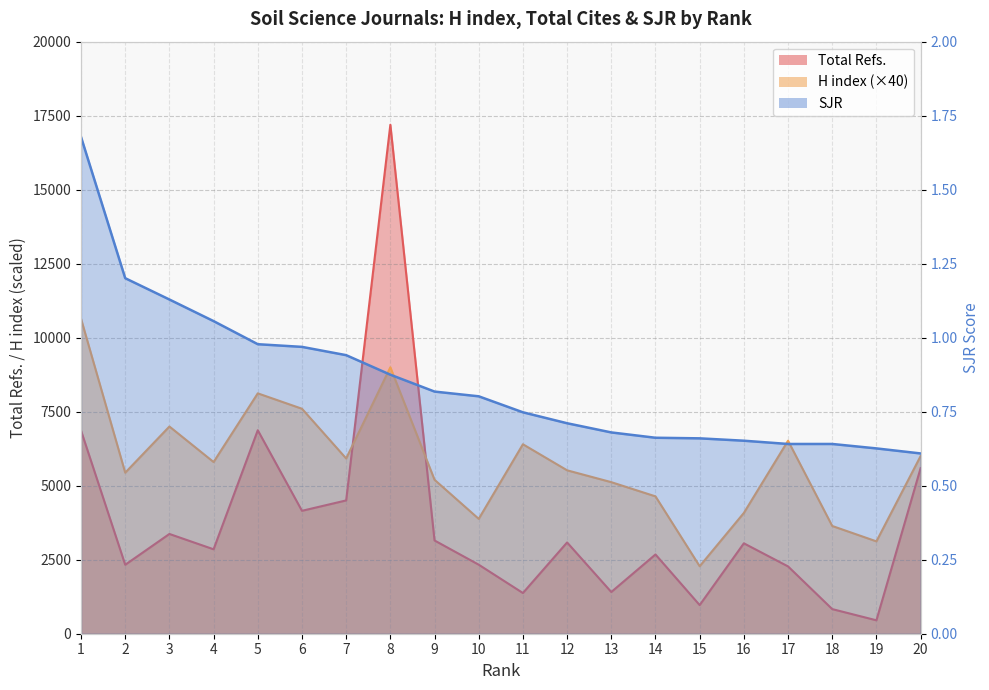

At which label does Total Refs. reach its minimum?

19